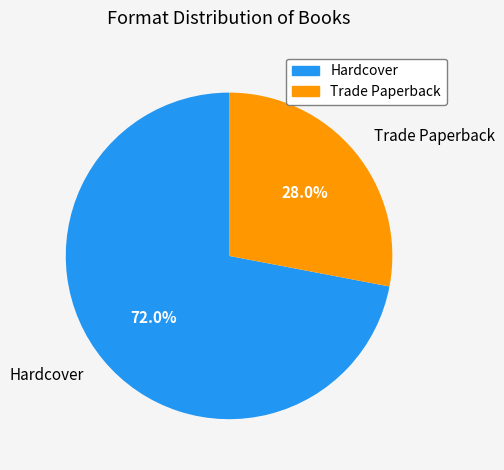

To the nearest percent, what is the combined percentage of Hardcover and Trade Paperback?

100%